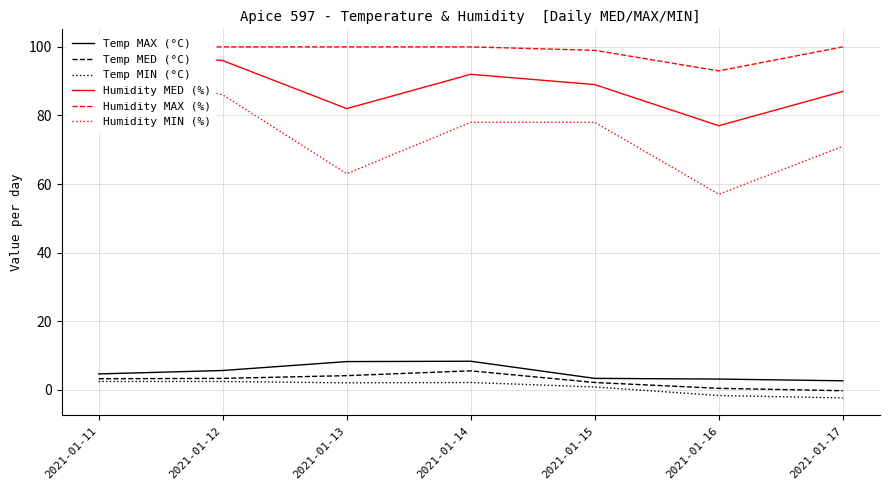

True or false: Humidity MAX (%) and Humidity MIN (%) cross at least once.

False